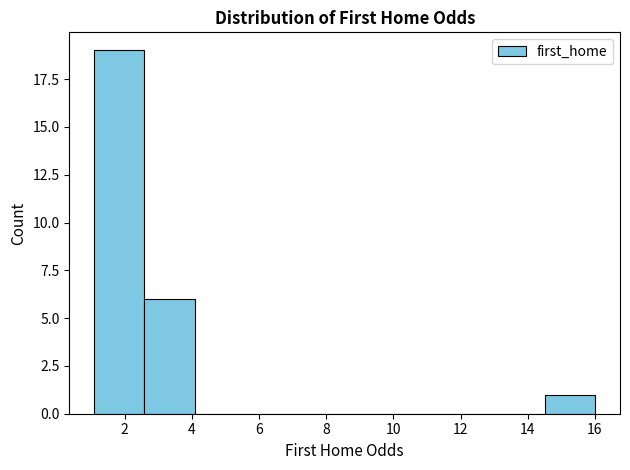

Reading left to right, transcribe this chart: for each bar, give the range it covers on the x-axis and its height. Neither the bar edges nor the heights are printed on the chart, so give them approximately, as read against the axes.

1.2 to 2.6: 19
2.6 to 4.0: 6
4.0 to 5.6: 0
5.6 to 7.0: 0
7.0 to 8.6: 0
8.6 to 10.0: 0
10.0 to 11.6: 0
11.6 to 13.0: 0
13.0 to 14.6: 0
14.6 to 16.0: 1